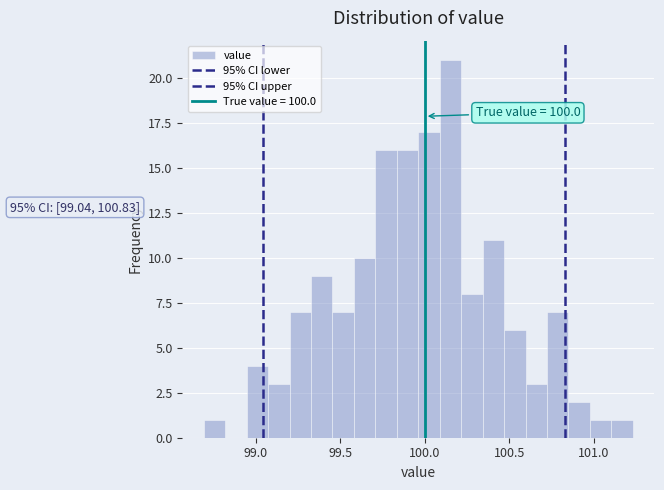

Read against the x-axis, roughly where is the centre of the tallest bar?

100.15